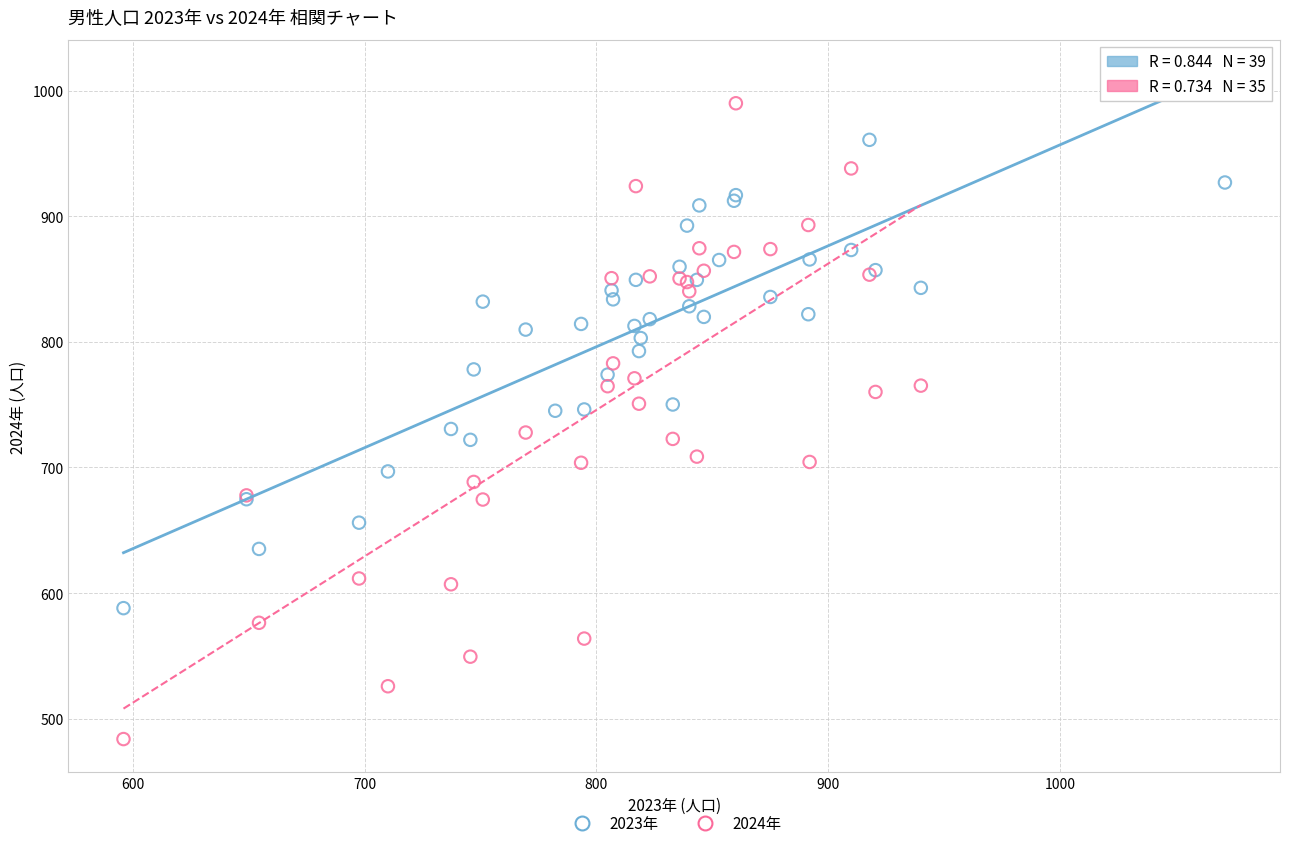

Which series reaches the minimum Y coordinate?

2024年